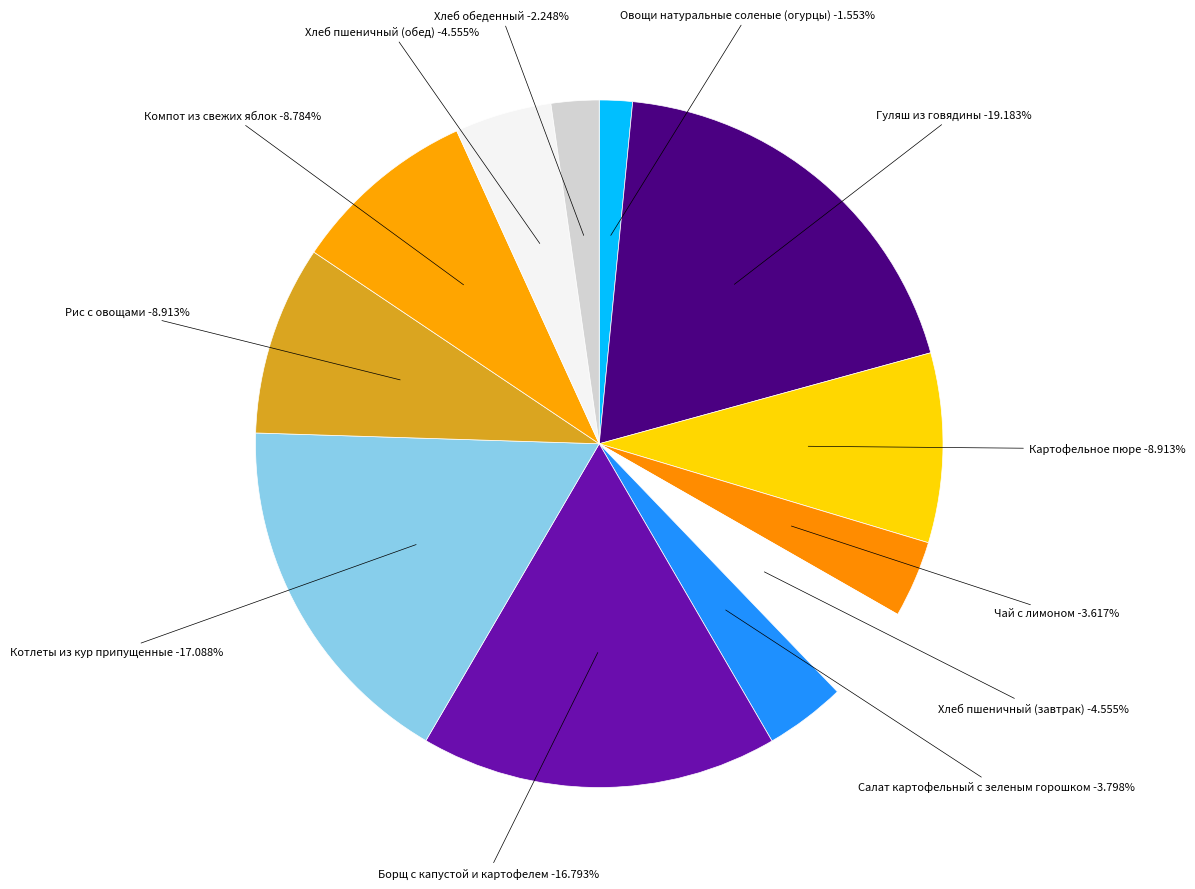

To the nearest percent, what portion does Картофельное пюре represent?

9%